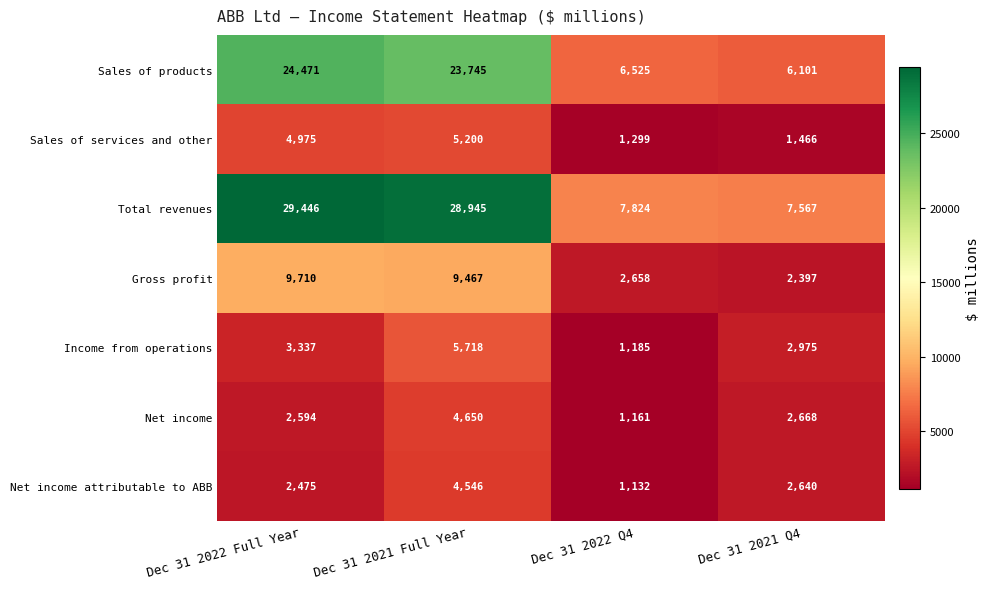

True or false: Sales of products has a value of 8708 at Dec 31 2021 Q4.

False